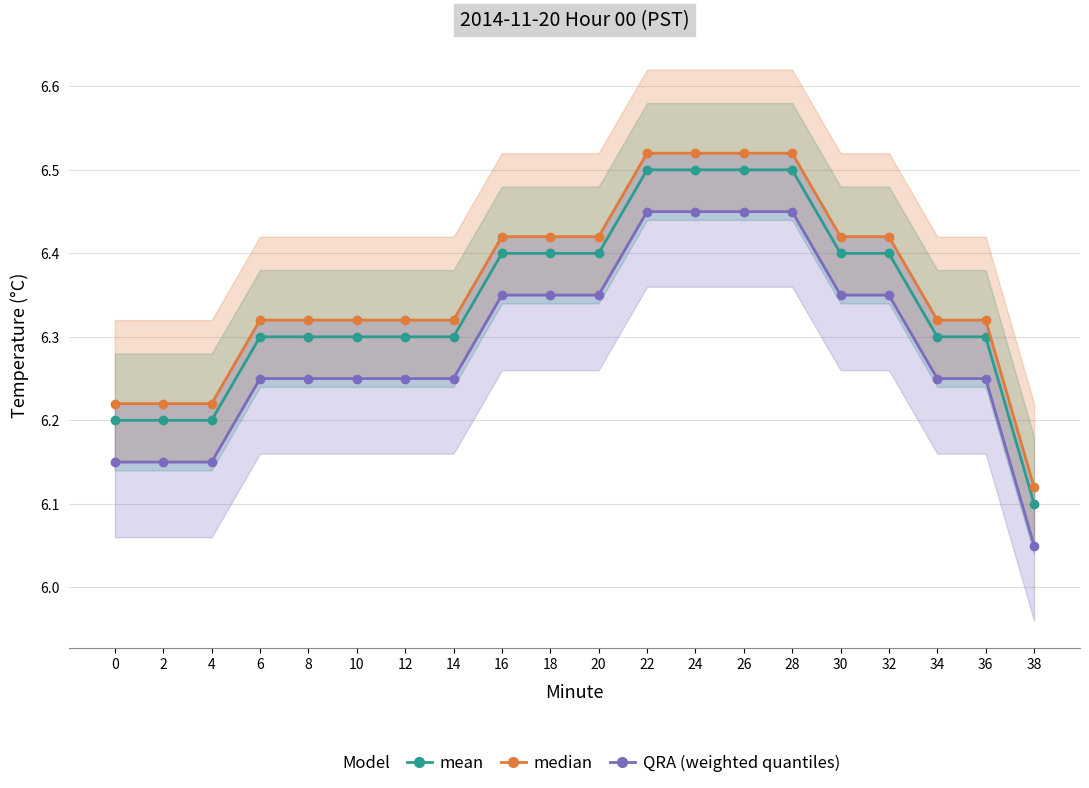

Reading right to left, what are all the values shown in this chart?

mean: 6.1	6.3	6.3	6.4	6.4	6.5	6.5	6.5	6.5	6.4	6.4	6.4	6.3	6.3	6.3	6.3	6.3	6.2	6.2	6.2
median: 6.1	6.3	6.3	6.4	6.4	6.5	6.5	6.5	6.5	6.4	6.4	6.4	6.3	6.3	6.3	6.3	6.3	6.2	6.2	6.2
QRA (weighted quantiles): 6.0	6.2	6.2	6.3	6.3	6.5	6.5	6.5	6.5	6.3	6.3	6.3	6.2	6.2	6.2	6.2	6.2	6.2	6.2	6.2